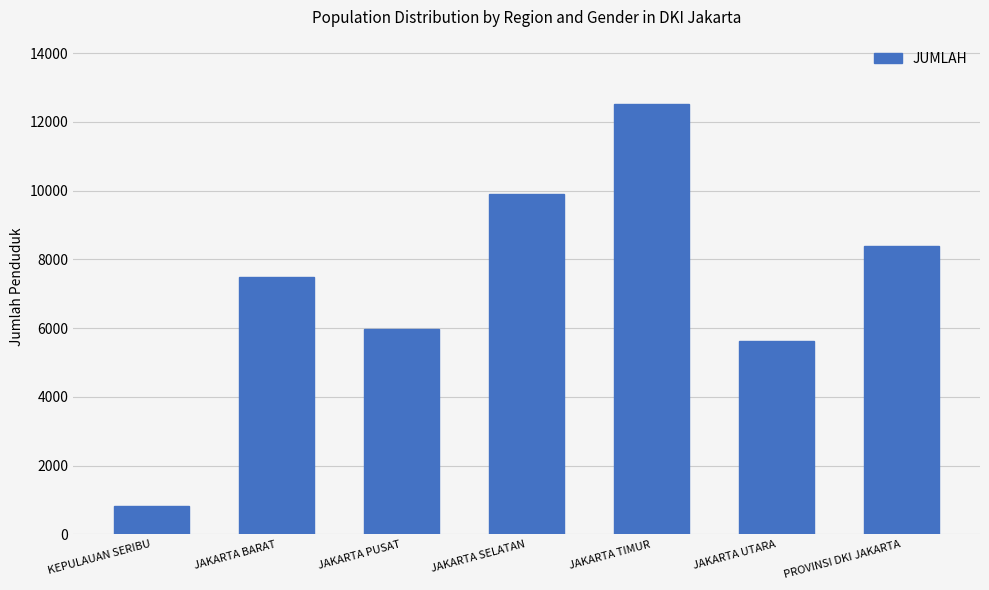

What is the approximate value at JAKARTA TIMUR, to the nearest 10?

12510